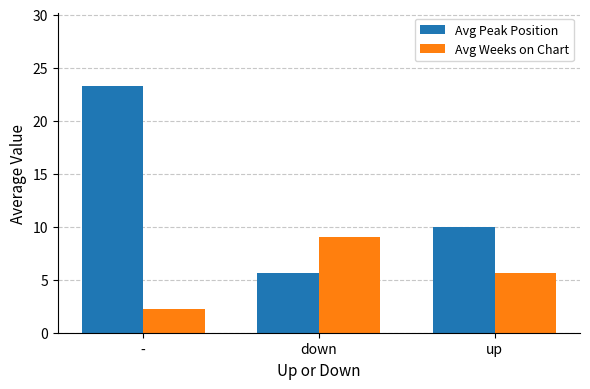

True or false: Avg Peak Position has a value of 9.9 at down.

False